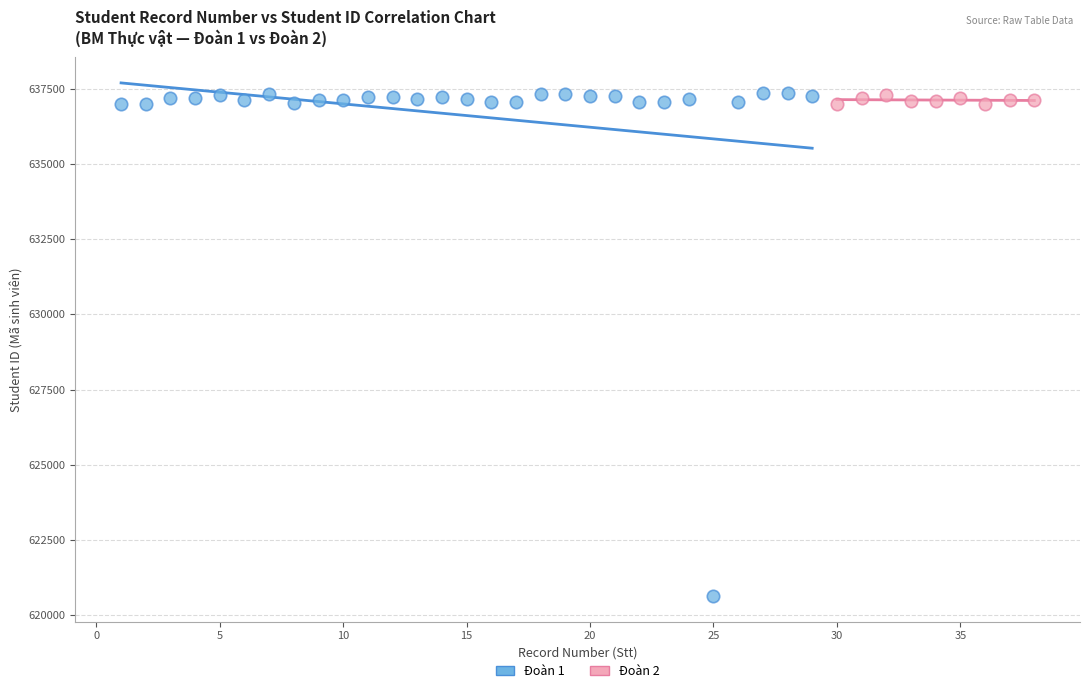

Which series reaches the minimum Y coordinate?

Đoàn 1